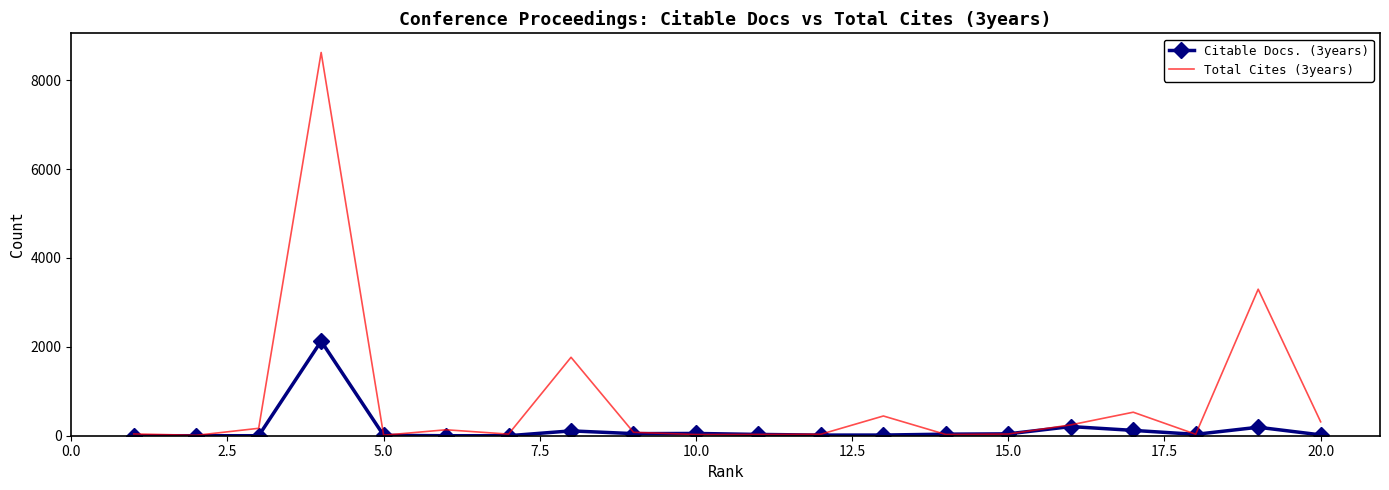

Which series has the widest spread of values?

Total Cites (3years)